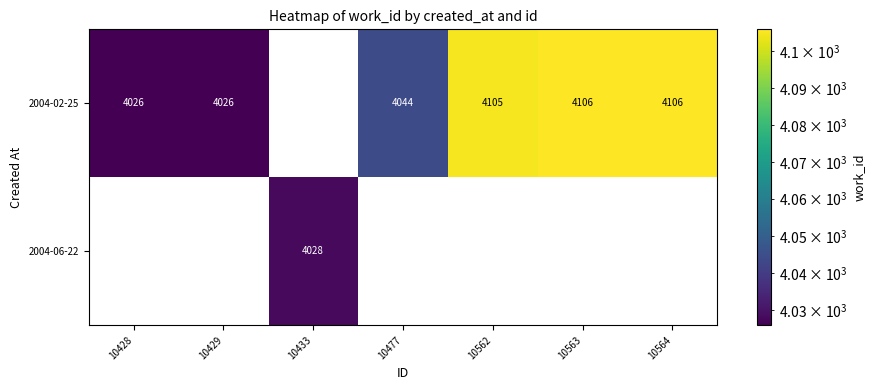

Is it true that 2004-02-25 equals 0 at 10433?

True